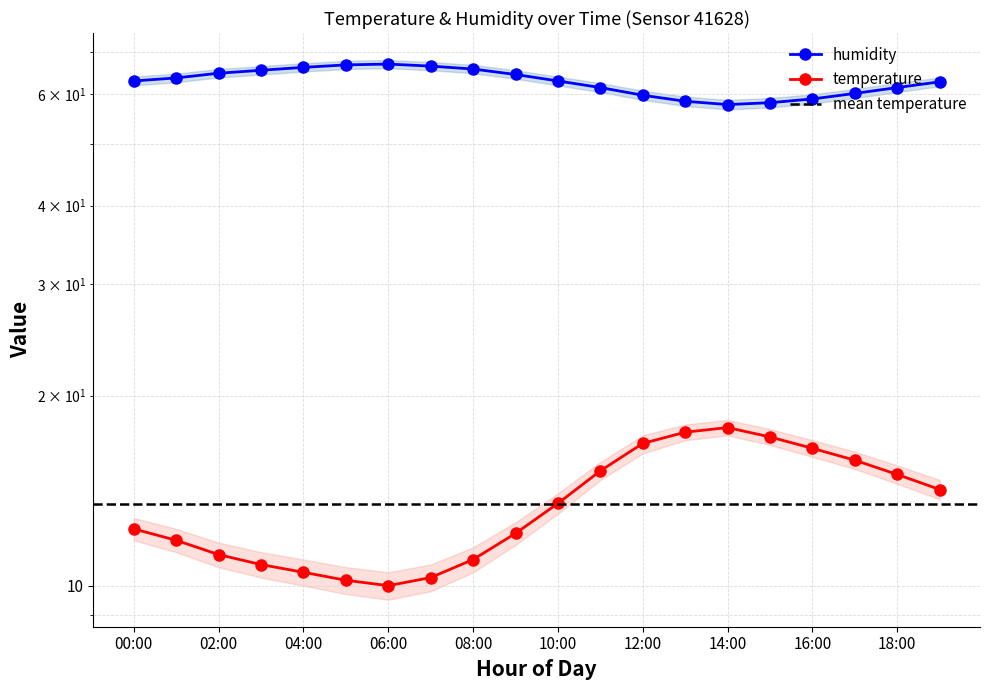

True or false: humidity has a value of 35.1 at 18:00.

False